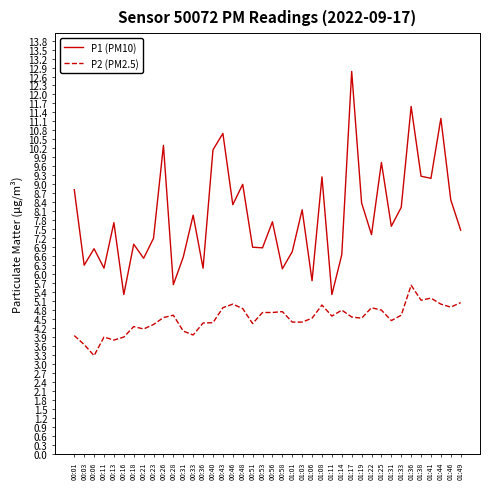

Does the chart display data point markers on the line(s)?

No